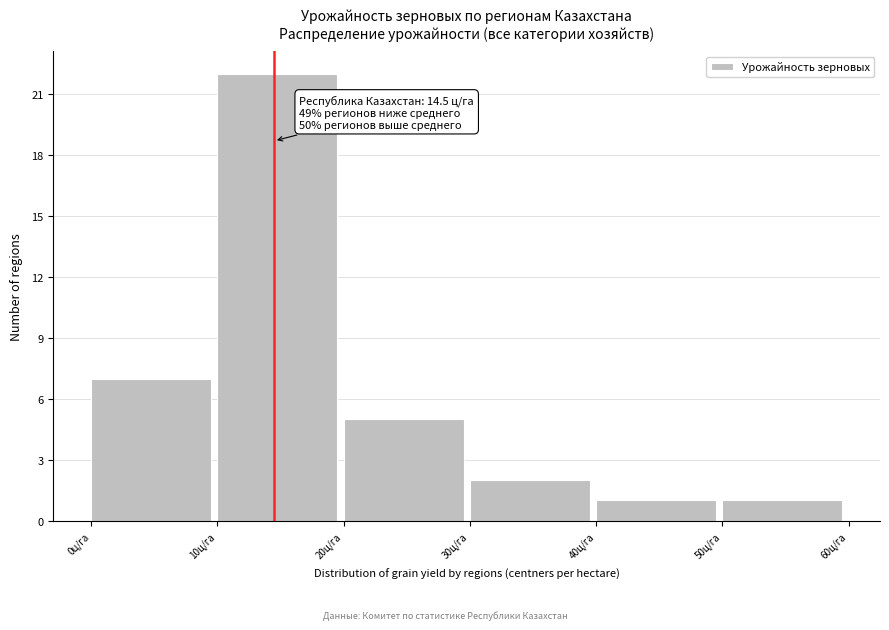

Which range on the x-axis has the tallest bar?

10 to 20